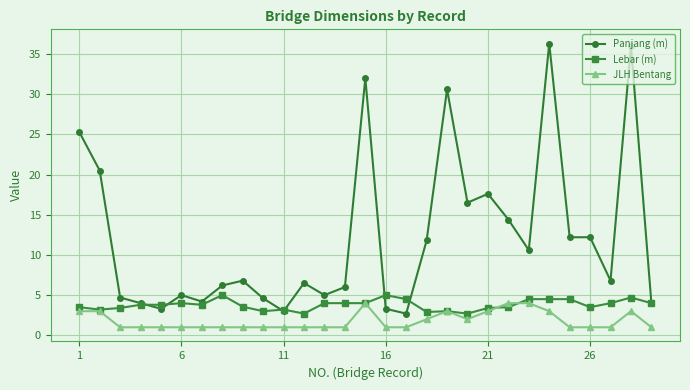

What is the value of the JLH Bentang point at the 29th from the left?

1.0